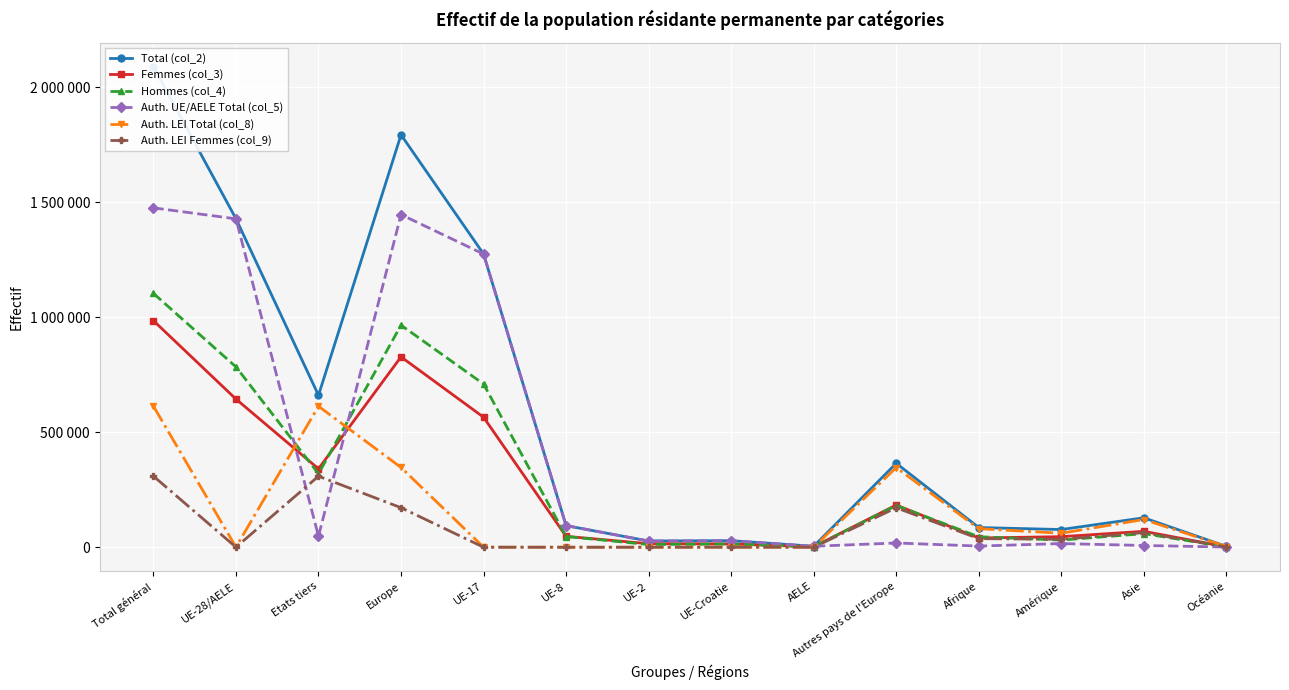

Which has a higher value, Asie or Total général?

Total général